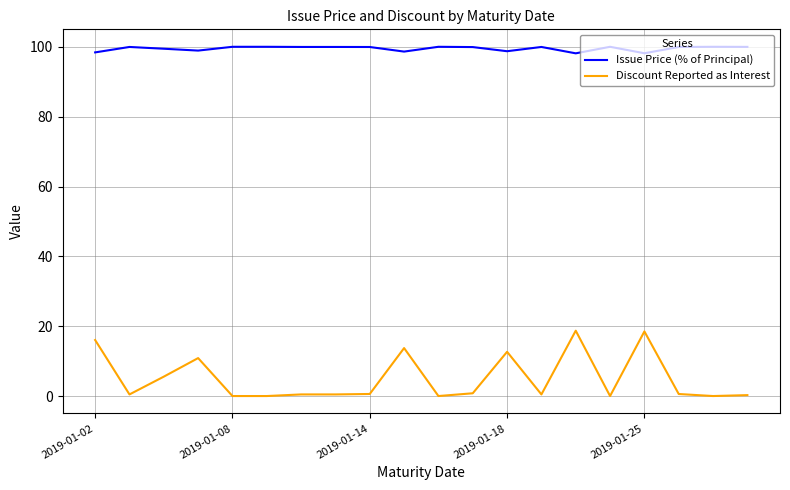

What is the sum of all Discount Reported as Interest values?

101.3